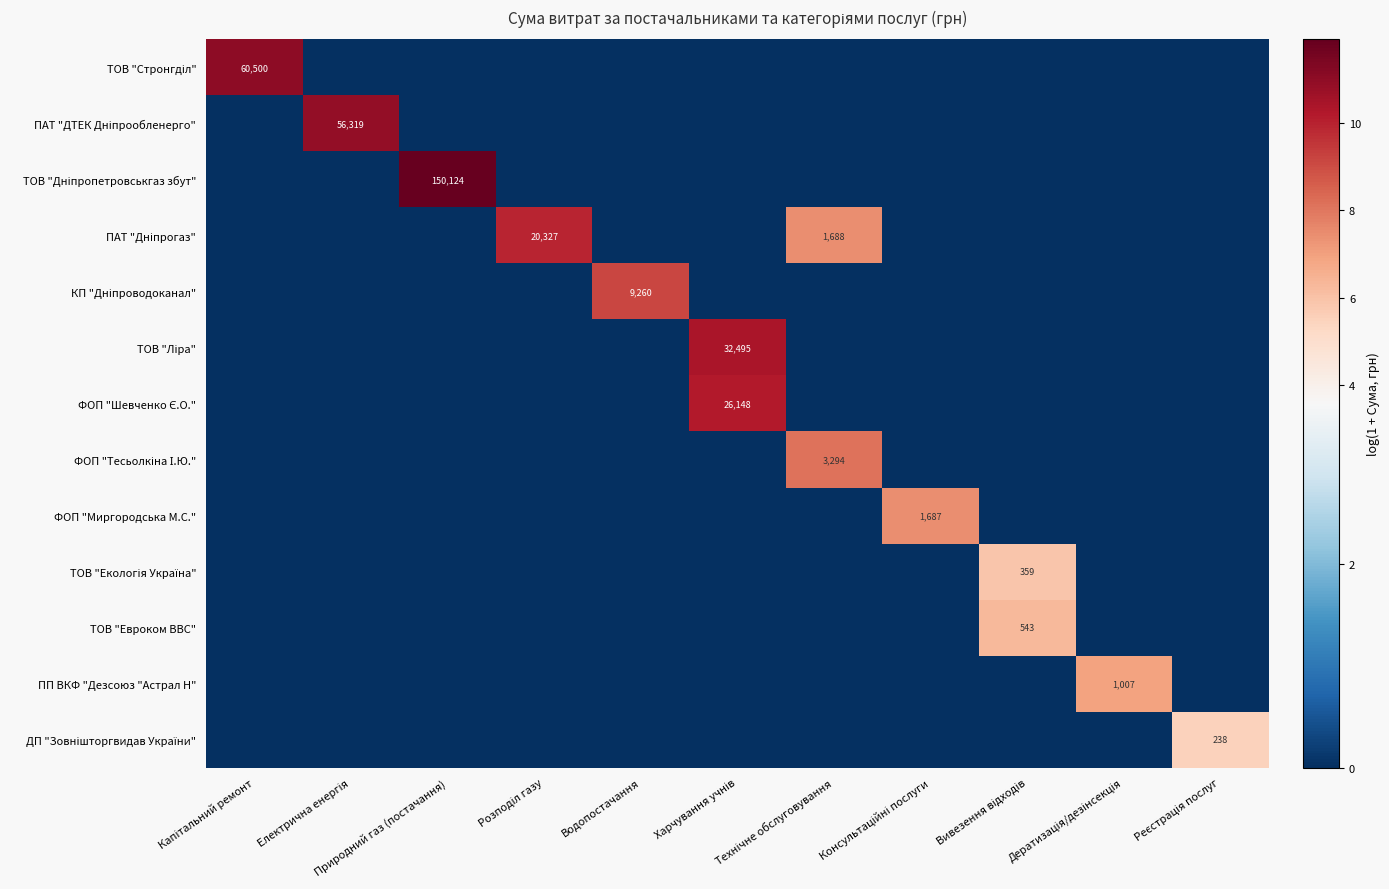

Is it true that ТОВ "Дніпропетровськгаз збут" equals 0.0 at Електрична енергія?

True